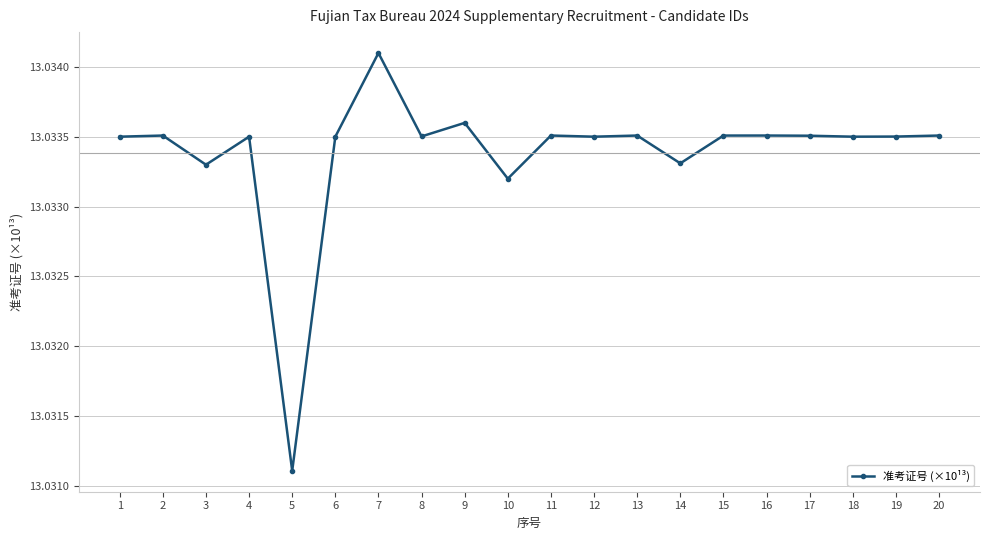

Is it true that the value at 7 is 6.9?

False